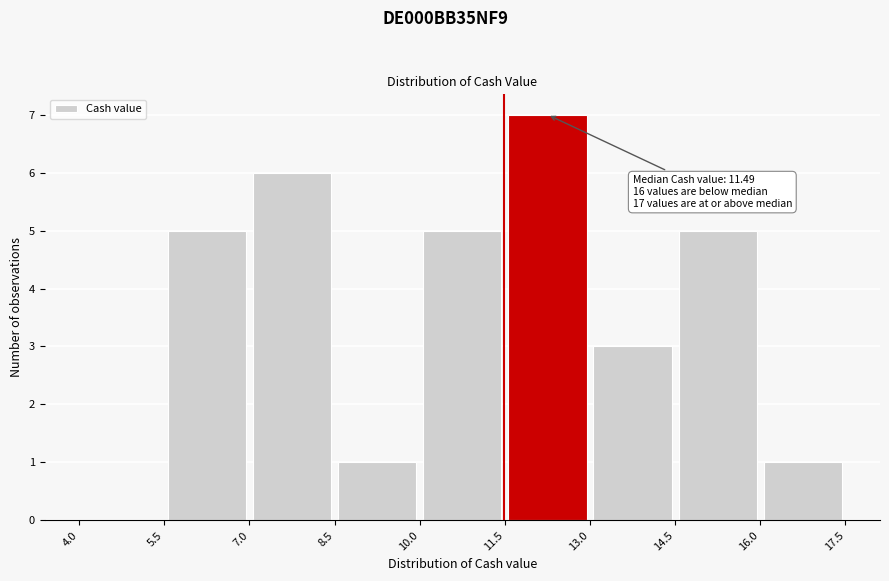

Which range on the x-axis has the tallest bar?

11.5 to 13.0